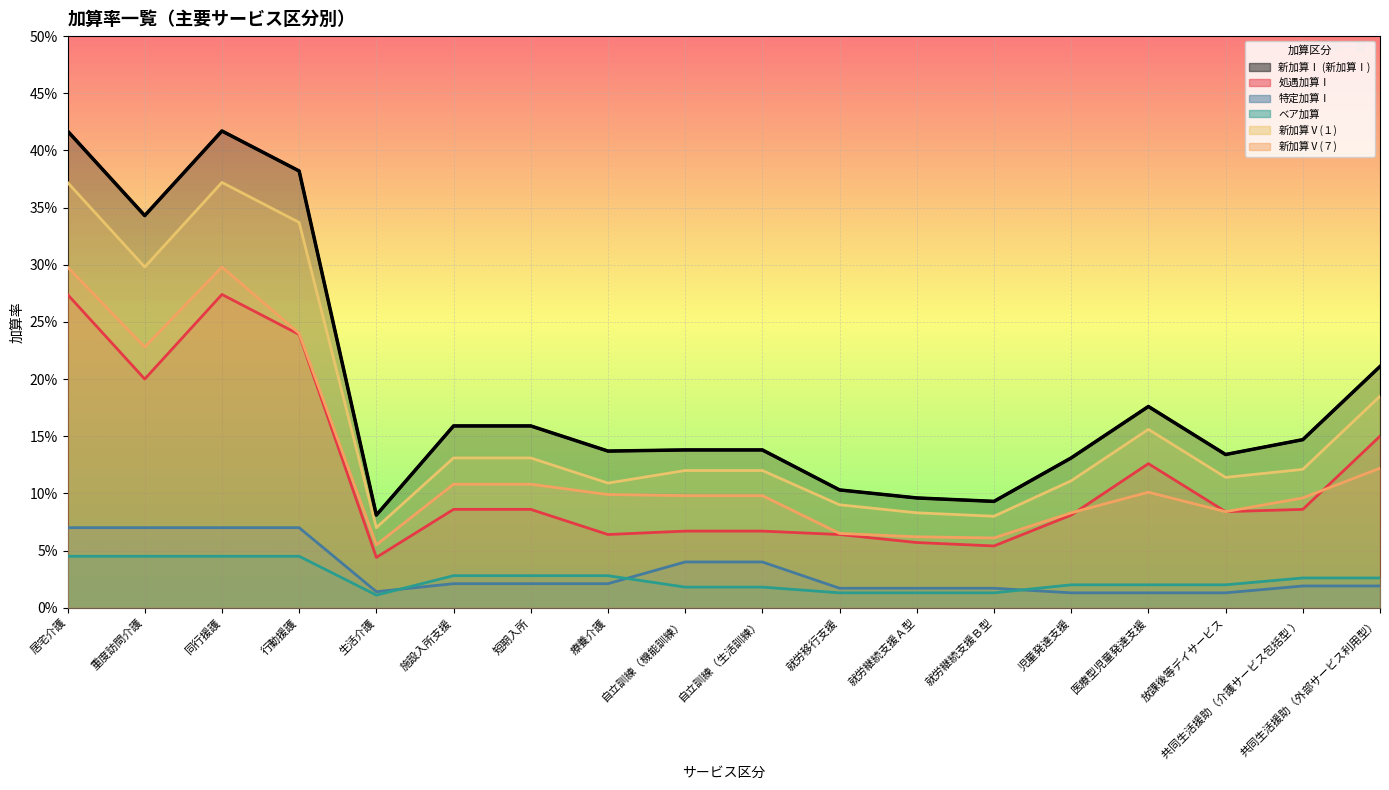

True or false: 処遇加算Ⅰ and ベア加算 cross at least once.

False